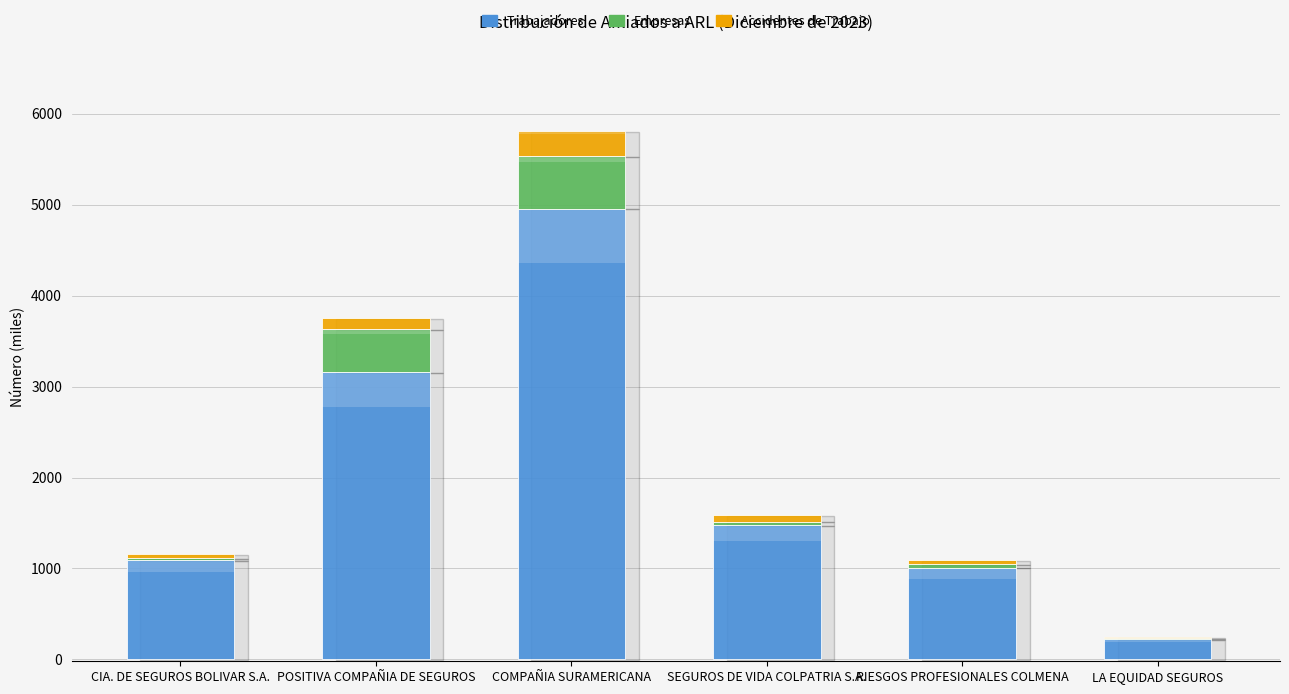

What is the difference between the second highest and second lowest values in the Empresas series?

455.5